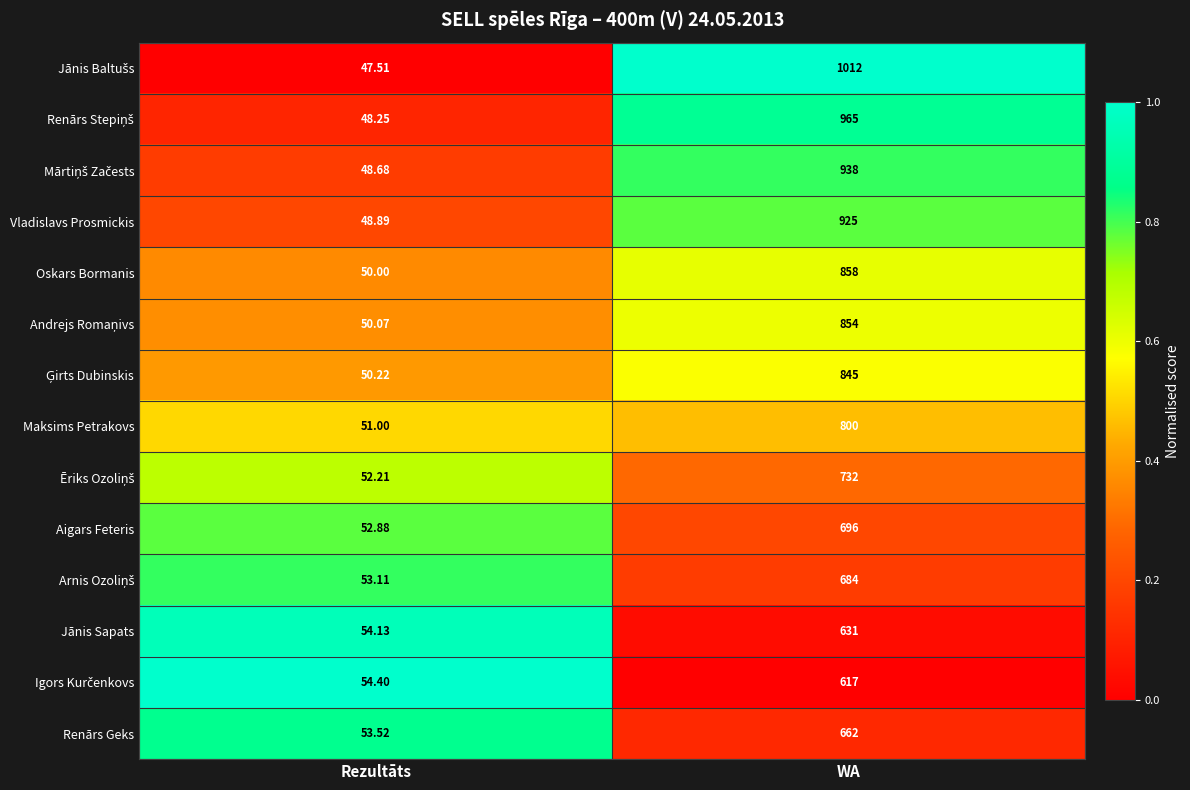

List the labels in order of Maksims Petrakovs value, largest first.

WA, Rezultāts